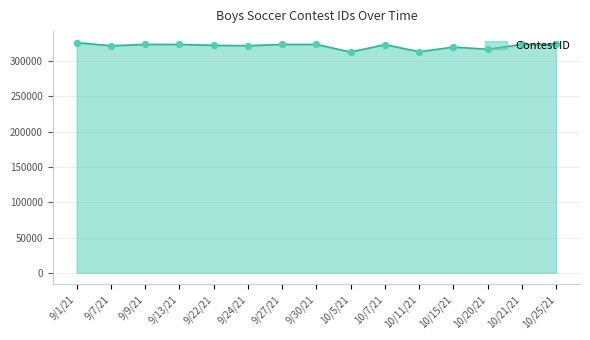

What is the change in value from 9/7/21 to 9/9/21?

+1861